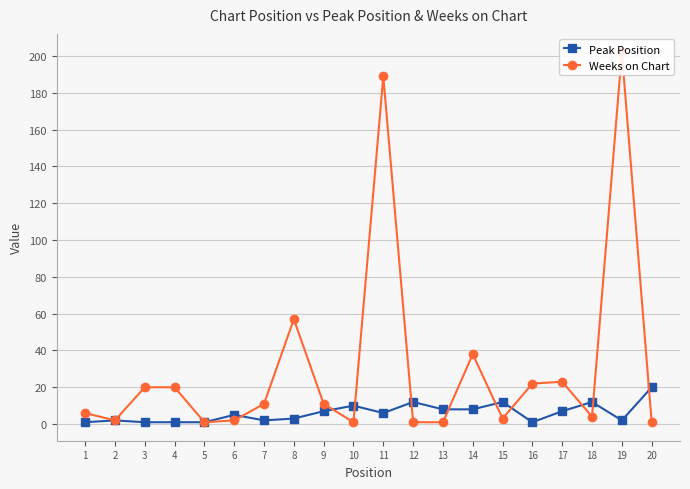

Is this an area chart (filled region under the line)?

No